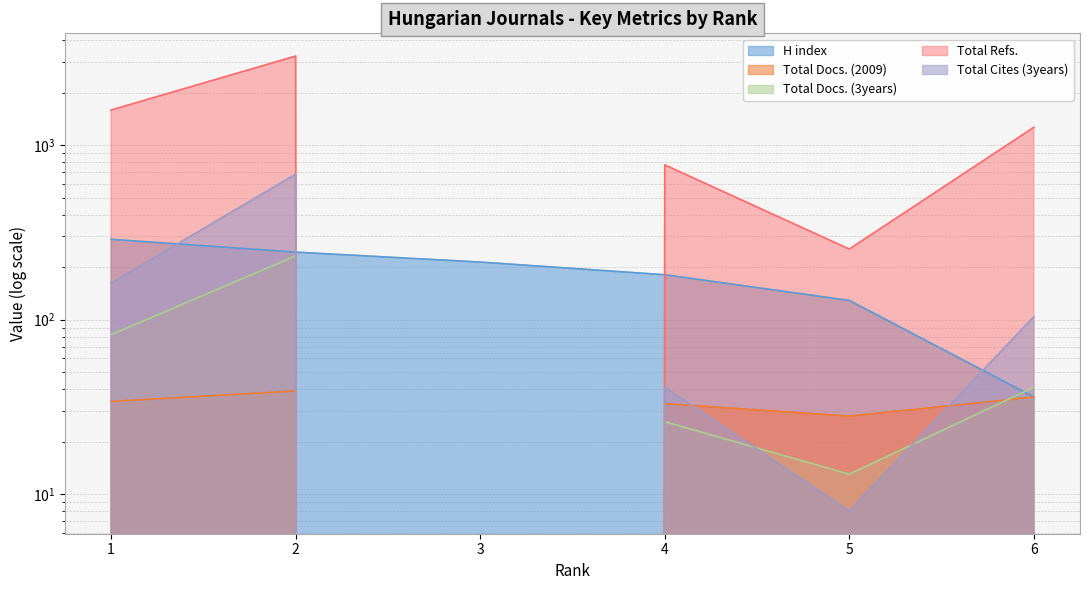

Which series has the widest spread of values?

Total Refs.